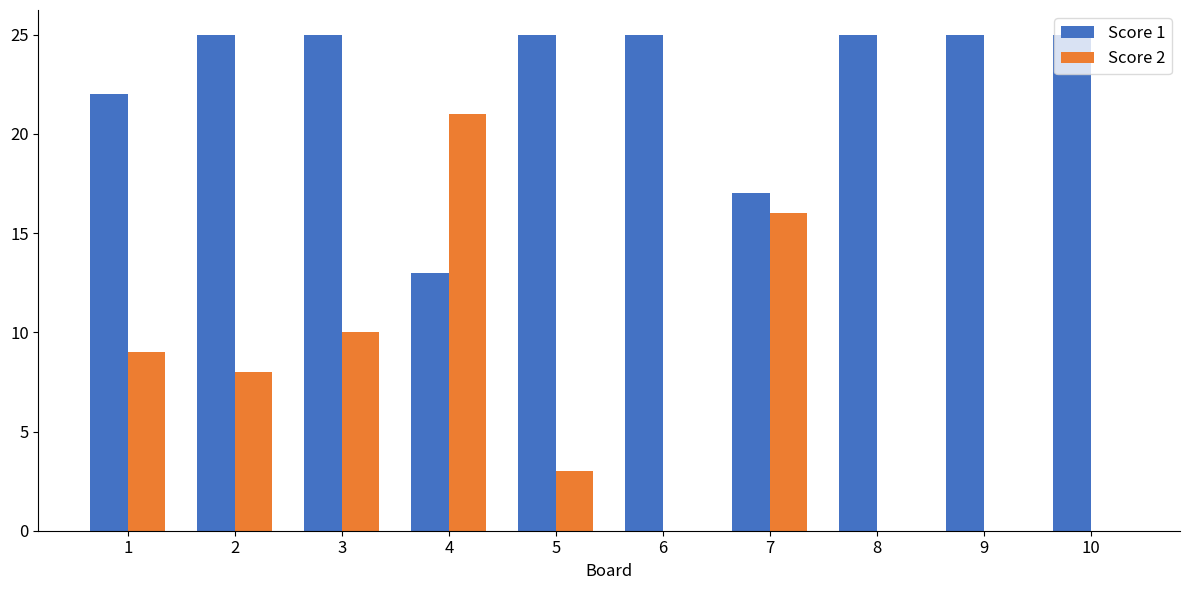

Count the number of categories in the chart.

10